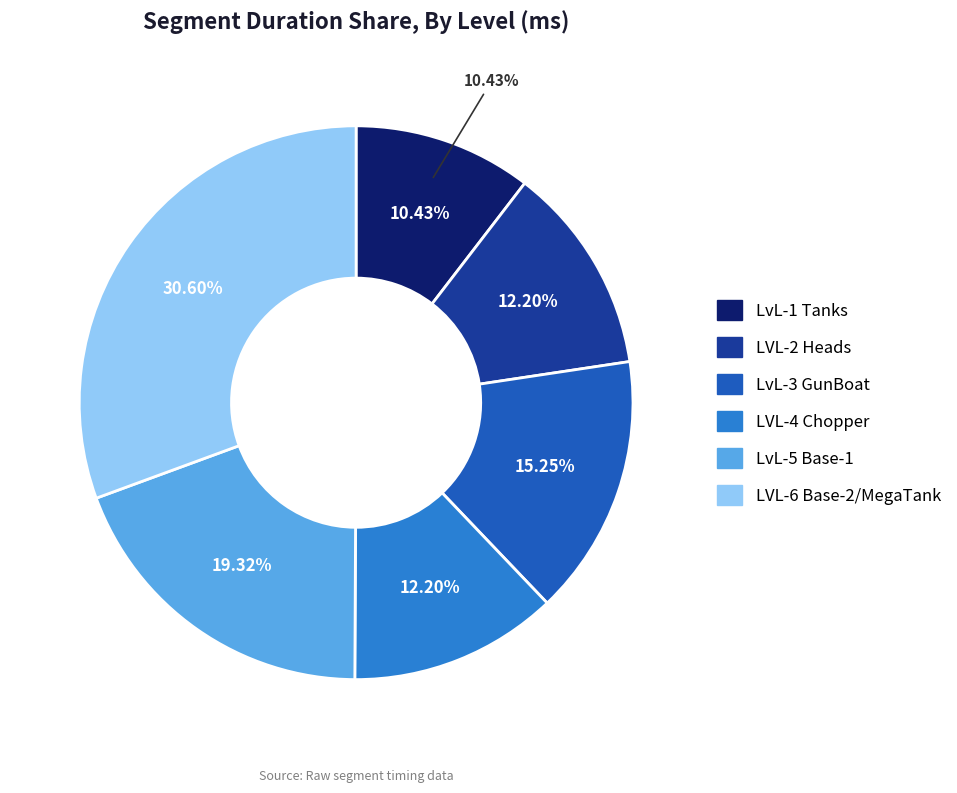

Does any single category account for the majority?

No